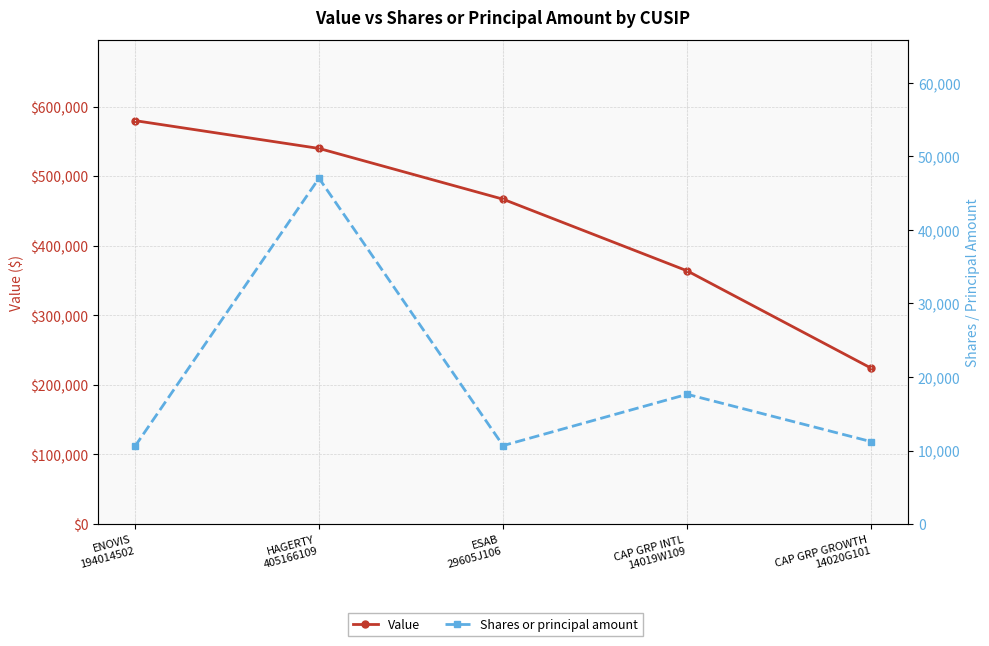

Which category has the lowest value in the Shares or principal amount series?

ENOVIS
194014502